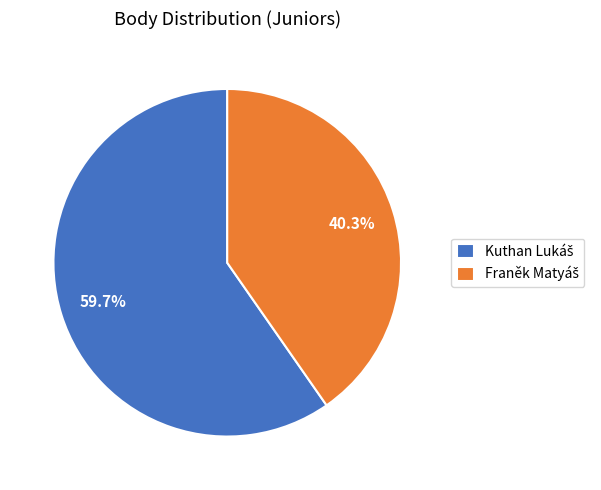

Does any single category account for the majority?

Yes